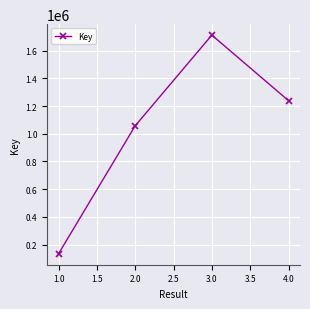

How many categories are shown in the chart?

4